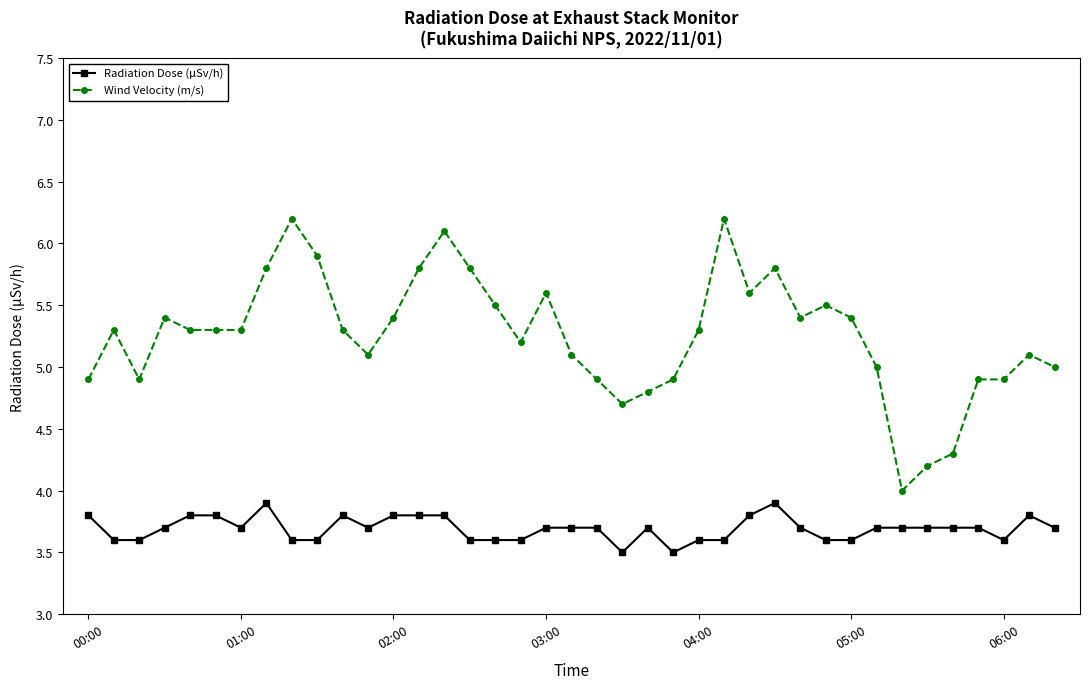

Which series has the widest spread of values?

Wind Velocity (m/s)